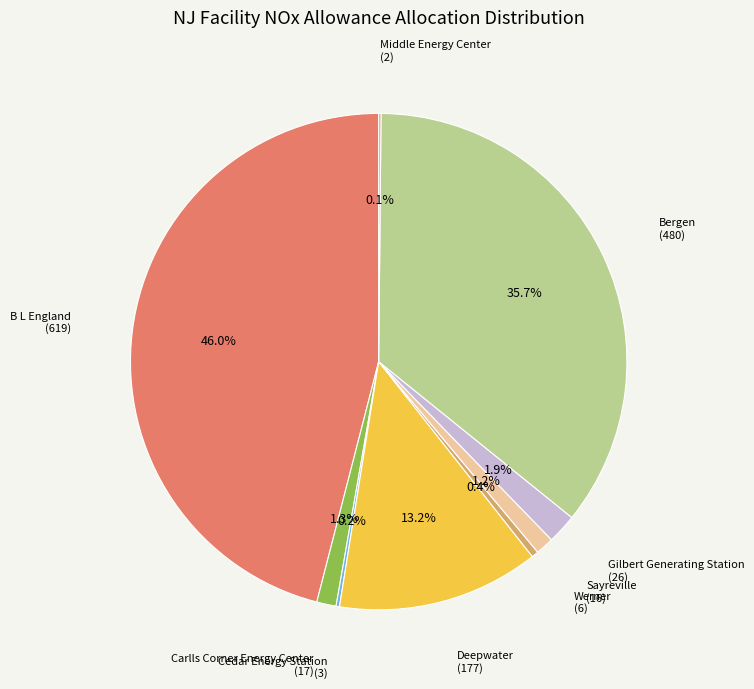

Does Carlls Corner Energy Center account for over 50% of the chart?

No